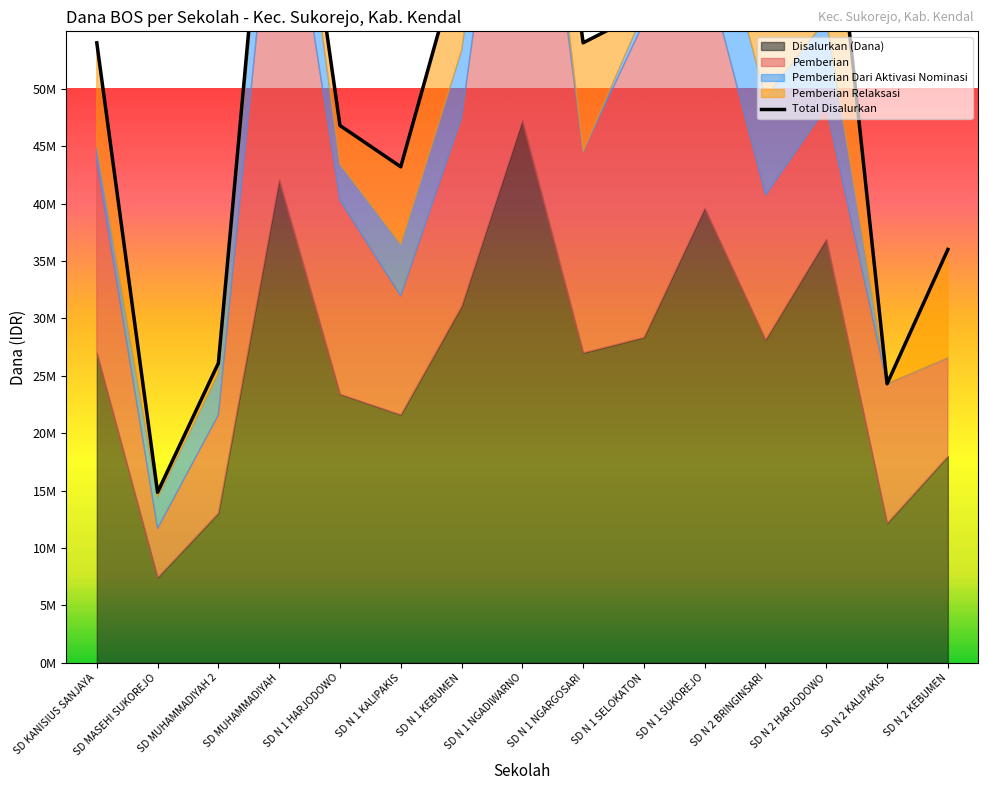

How many values are below 54000000?

6